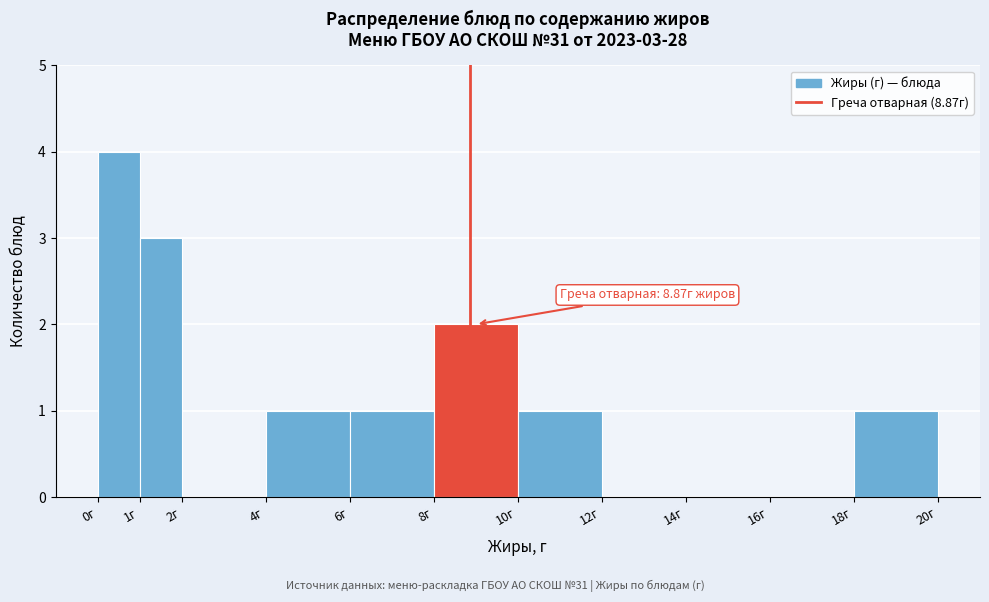

Over which range of the x-axis is the bar tallest?

0 to 1